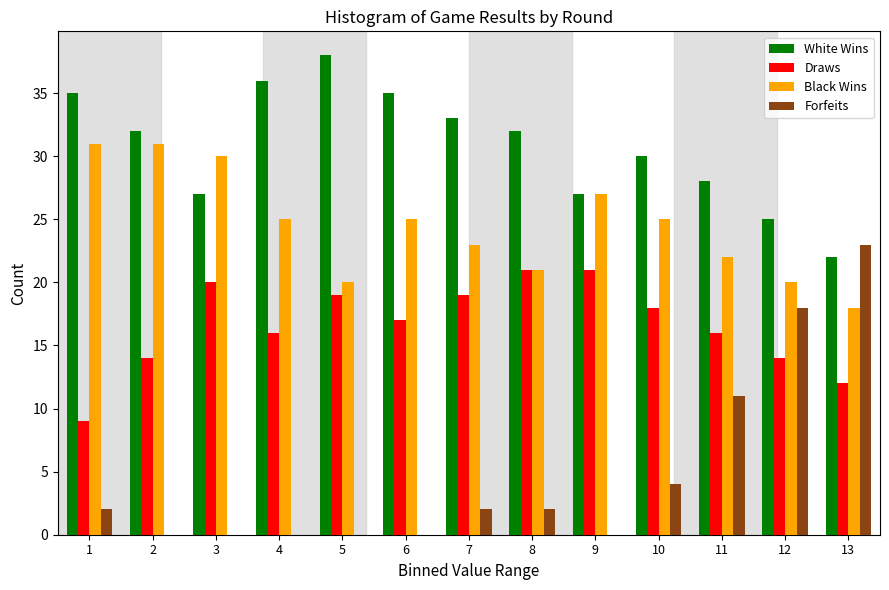

Which series changed the most between 5 and 8?

White Wins